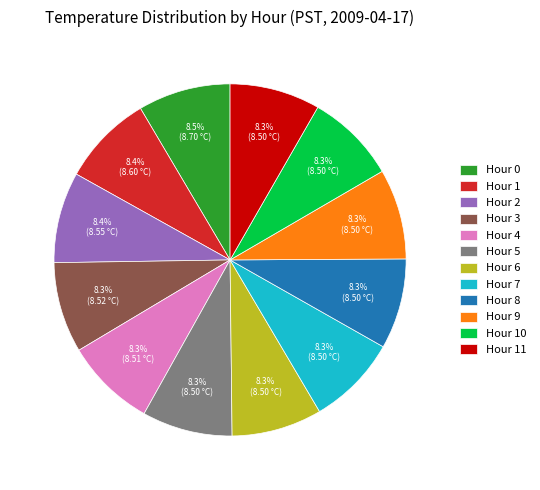

What percentage do Hour 1 and Hour 11 together represent?

16.7%